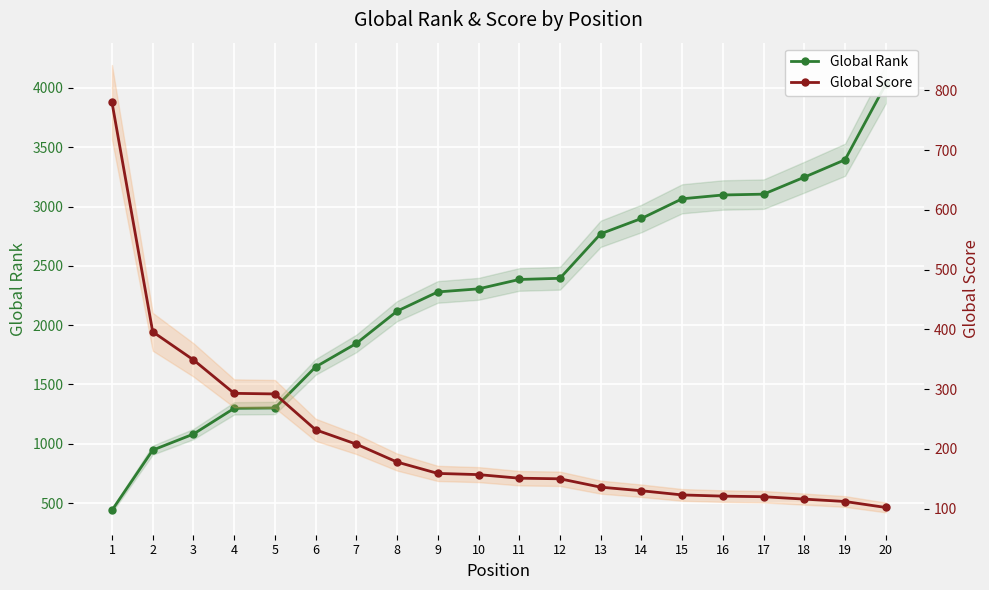

What is the total value across all series at 18?

3363